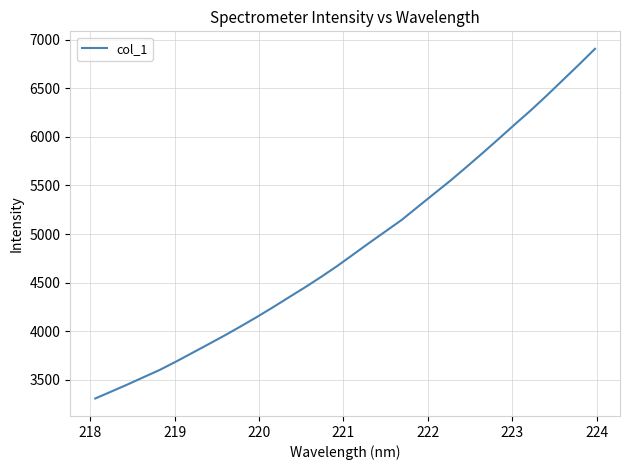

What is the difference between the maximum and minimum values?

3597.7